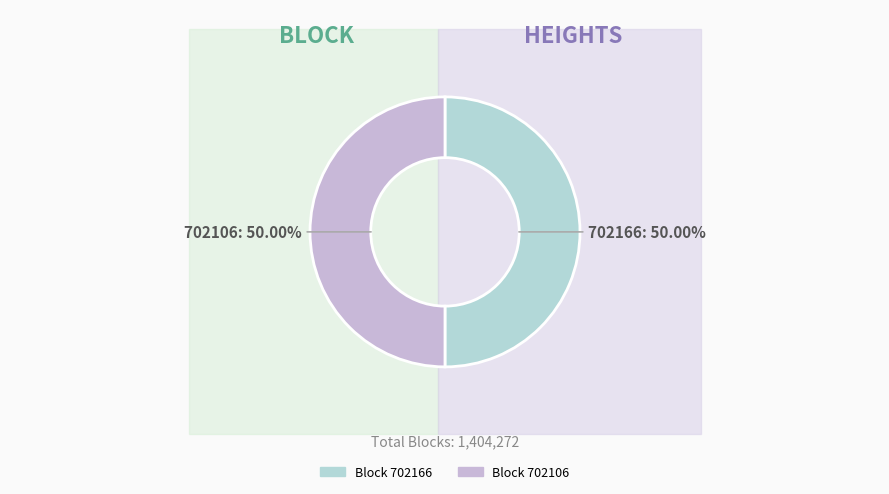

Is it true that 702106 is 58% of the pie?

False